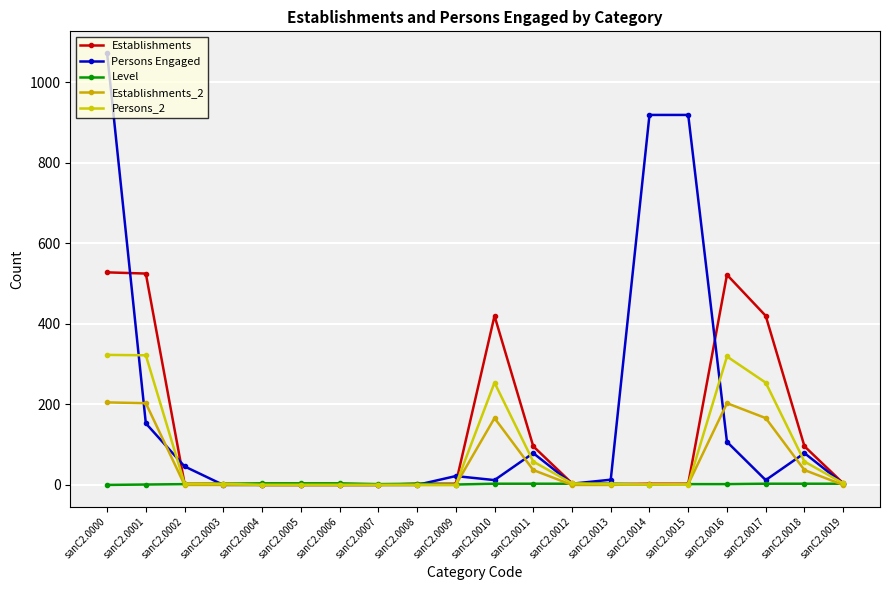

List the labels in order of Persons_2 value, smallest first.

sanC2.0004, sanC2.0005, sanC2.0006, sanC2.0007, sanC2.0008, sanC2.0009, sanC2.0014, sanC2.0015, sanC2.0013, sanC2.0002, sanC2.0003, sanC2.0012, sanC2.0019, sanC2.0011, sanC2.0018, sanC2.0010, sanC2.0017, sanC2.0016, sanC2.0001, sanC2.0000